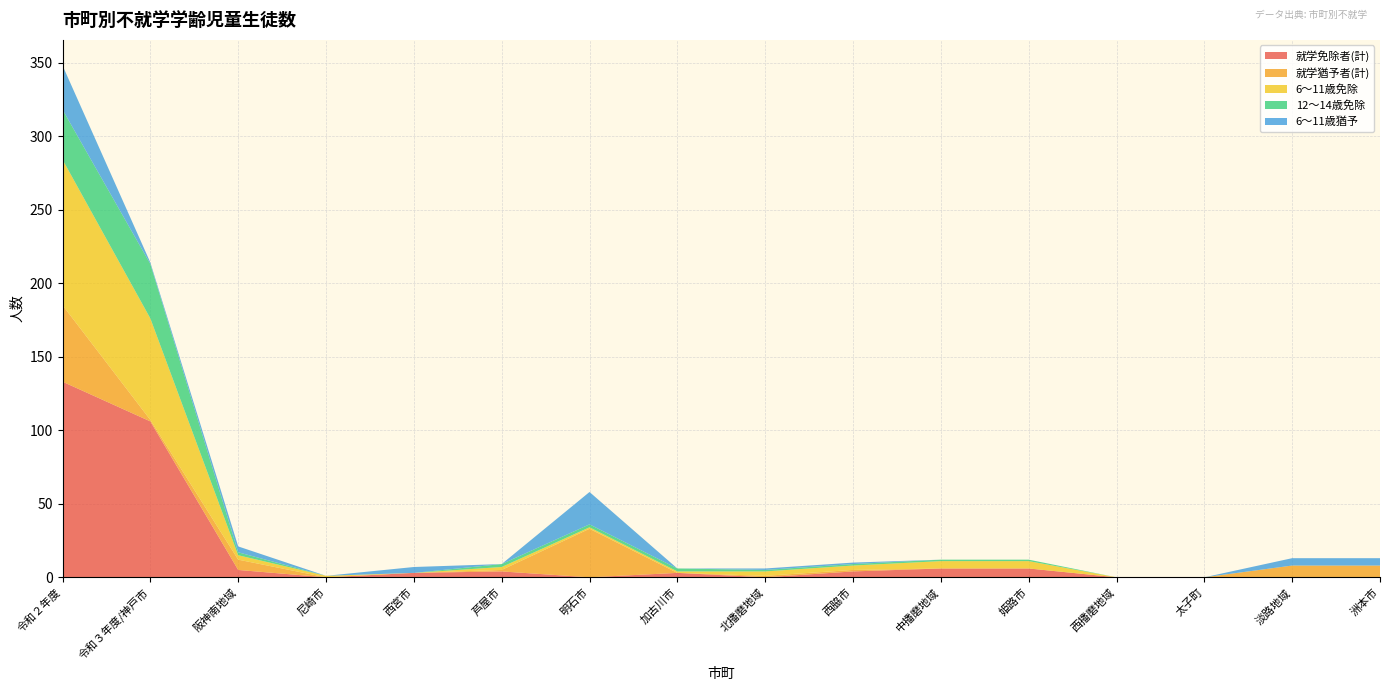

Reading left to right, transcribe all the data shown in this chart.

就学免除者(計): 133	106	5	0	3	4	0	3	0	4	6	6	0	0	0	0
就学猶予者(計): 52	1	7	0	0	1	33	0	1	1	0	0	0	0	8	8
6〜11歳免除: 99	69	3	1	0	2	1	1	3	3	5	5	0	0	0	0
12〜14歳免除: 34	37	2	0	0	2	2	2	1	1	1	1	0	0	0	0
6〜11歳猶予: 30	1	4	0	4	0	22	0	1	1	0	0	0	0	5	5